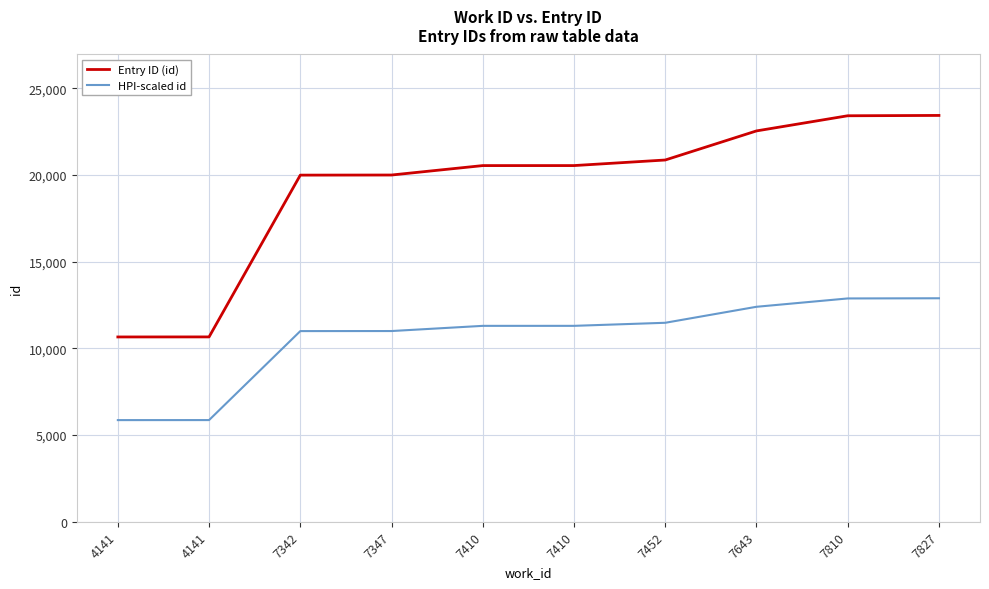

Does the chart have visible grid lines?

Yes